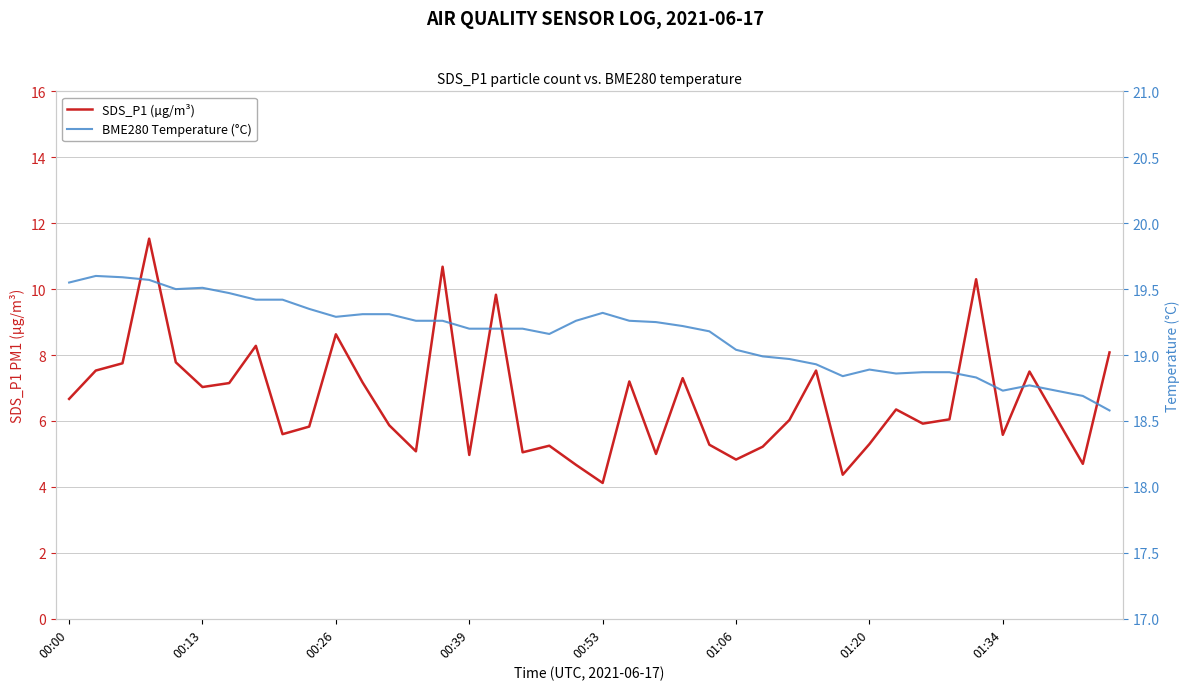

What is the average value of the BME280 Temperature (°C) series?

19.2